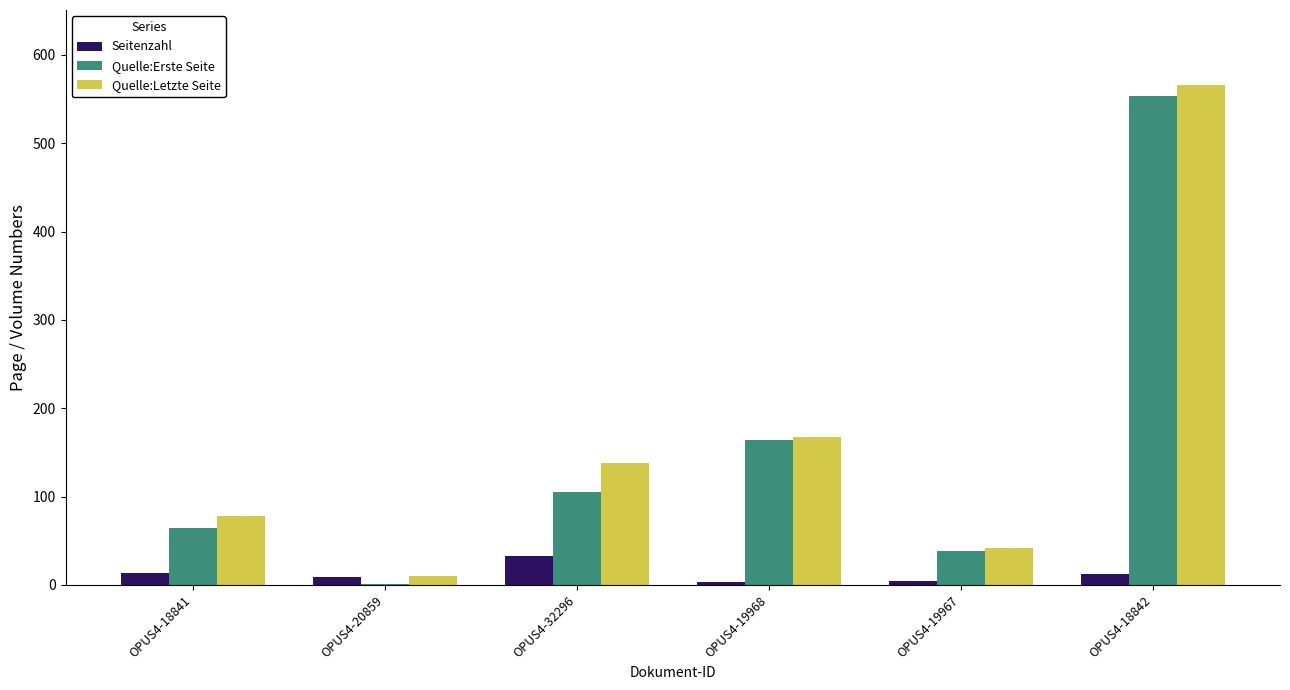

Is the value of Quelle:Letzte Seite at OPUS4-32296 greater than the value of Quelle:Erste Seite at OPUS4-32296?

Yes